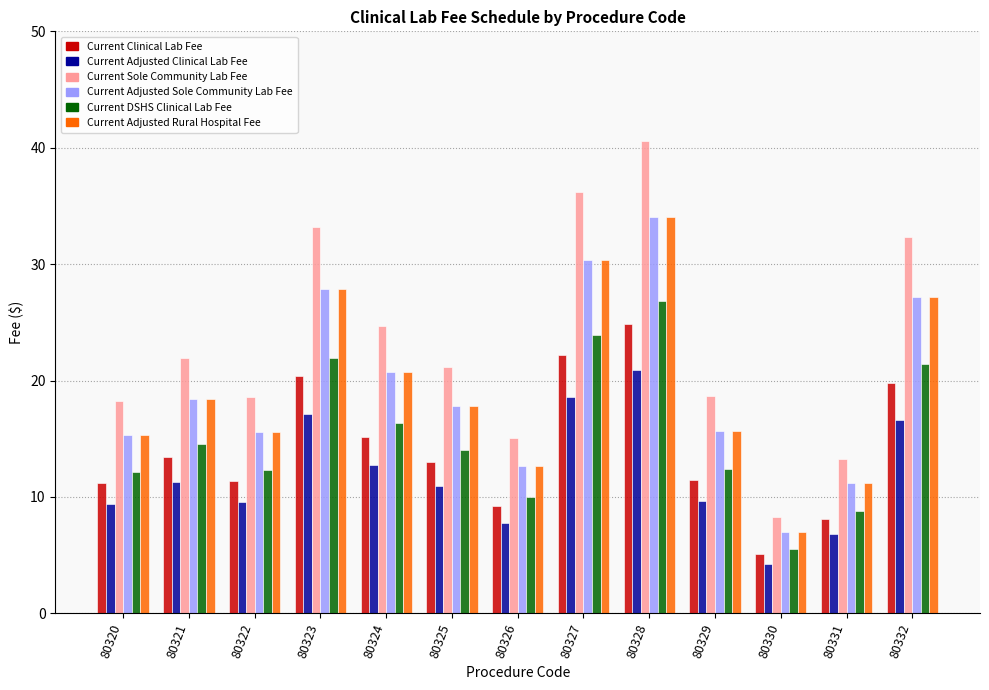

Between 80323 and 80324, which series saw the biggest shift?

Current Sole Community Lab Fee